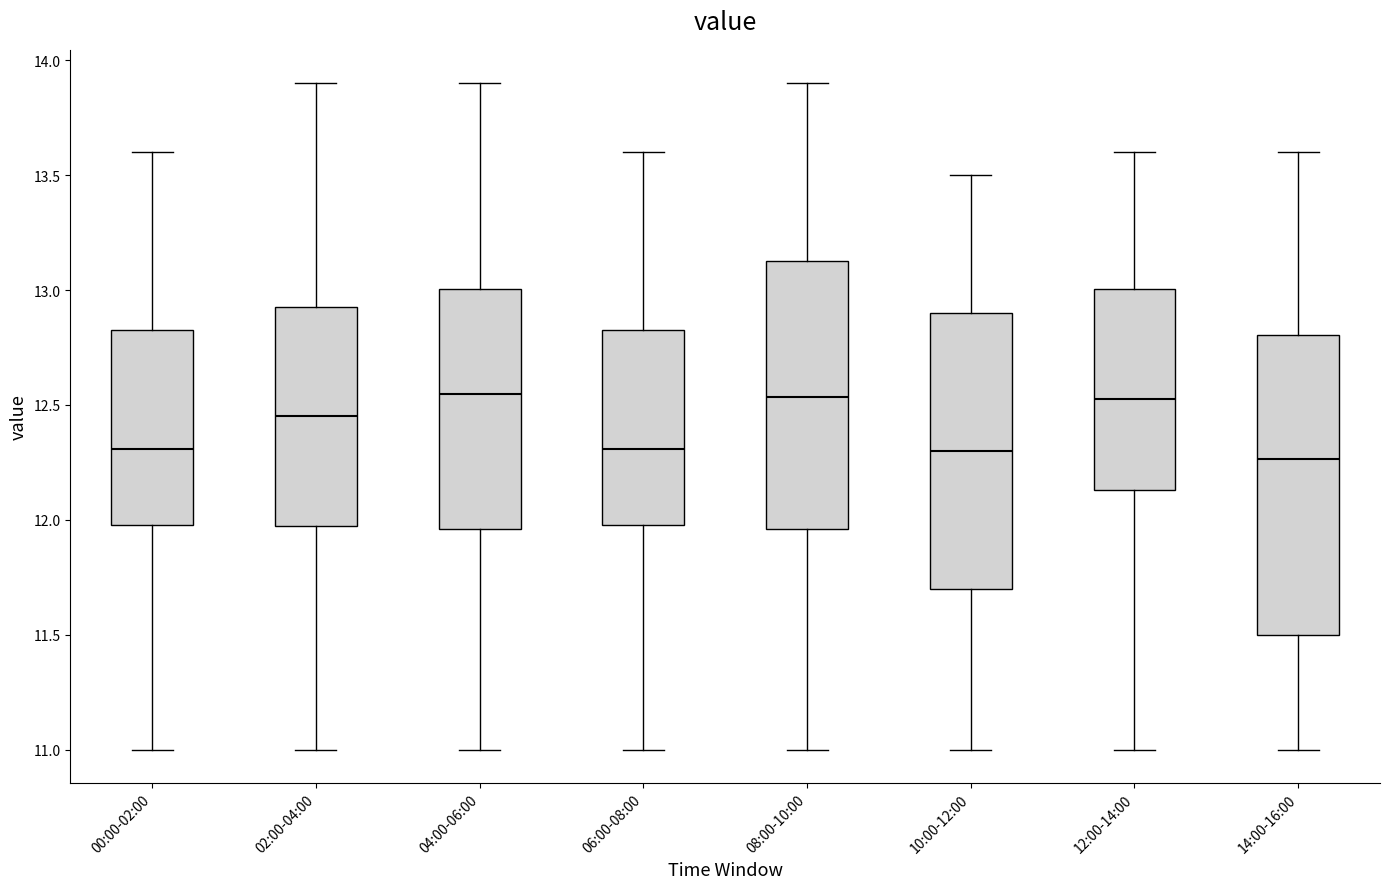

Reading left to right, read every box against the y-axis: the position of its median line, the range the box covers, and the ends of its whiskers. The values are not printed on the chart, so give them approximately, as read against the axis.

00:00-02:00: median 12.30, box 12.00 to 12.85, whiskers 11.00 to 13.60
02:00-04:00: median 12.45, box 12.00 to 12.95, whiskers 11.00 to 13.90
04:00-06:00: median 12.55, box 11.95 to 13.00, whiskers 11.00 to 13.90
06:00-08:00: median 12.30, box 12.00 to 12.85, whiskers 11.00 to 13.60
08:00-10:00: median 12.55, box 11.95 to 13.15, whiskers 11.00 to 13.90
10:00-12:00: median 12.30, box 11.70 to 12.90, whiskers 11.00 to 13.50
12:00-14:00: median 12.55, box 12.15 to 13.00, whiskers 11.00 to 13.60
14:00-16:00: median 12.25, box 11.50 to 12.80, whiskers 11.00 to 13.60